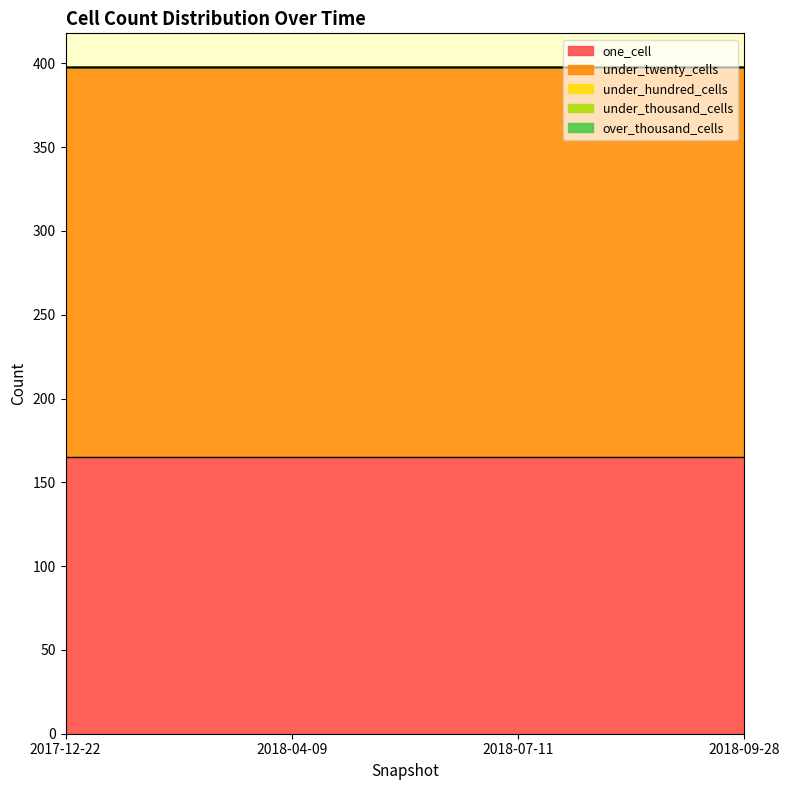

Is it true that under_twenty_cells equals 119 at 2018-07-11?

False